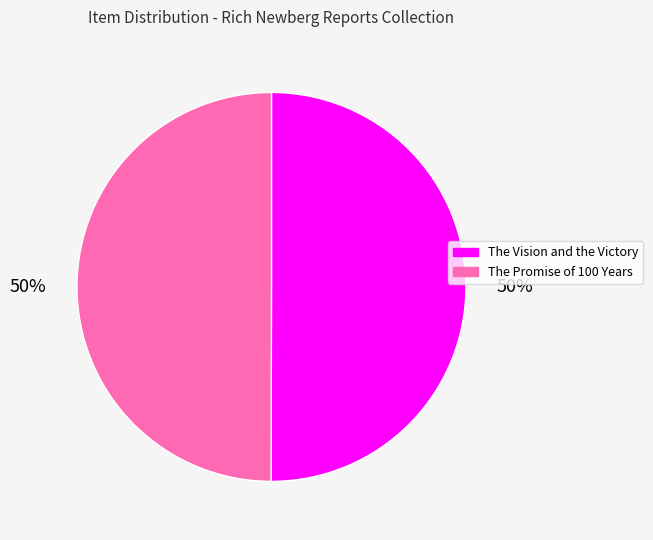

What percentage is the The Vision and the Victory slice, to the nearest percent?

50%